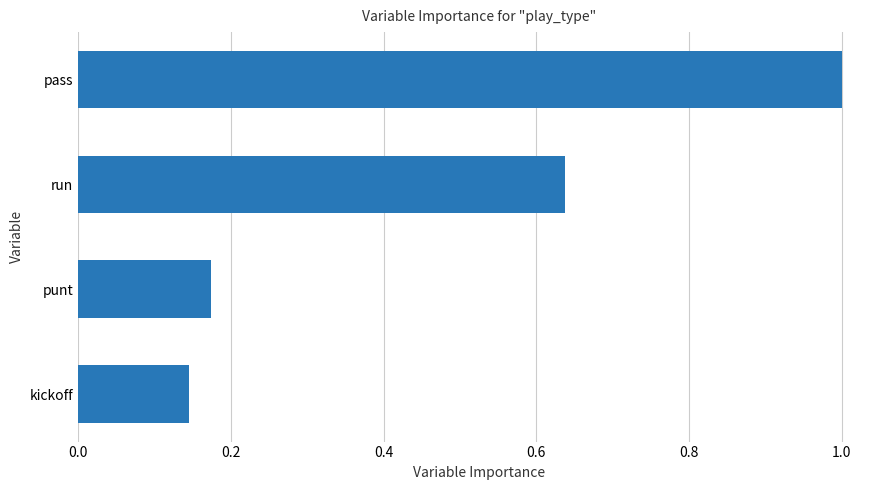

What is the greatest value displayed?

1.0